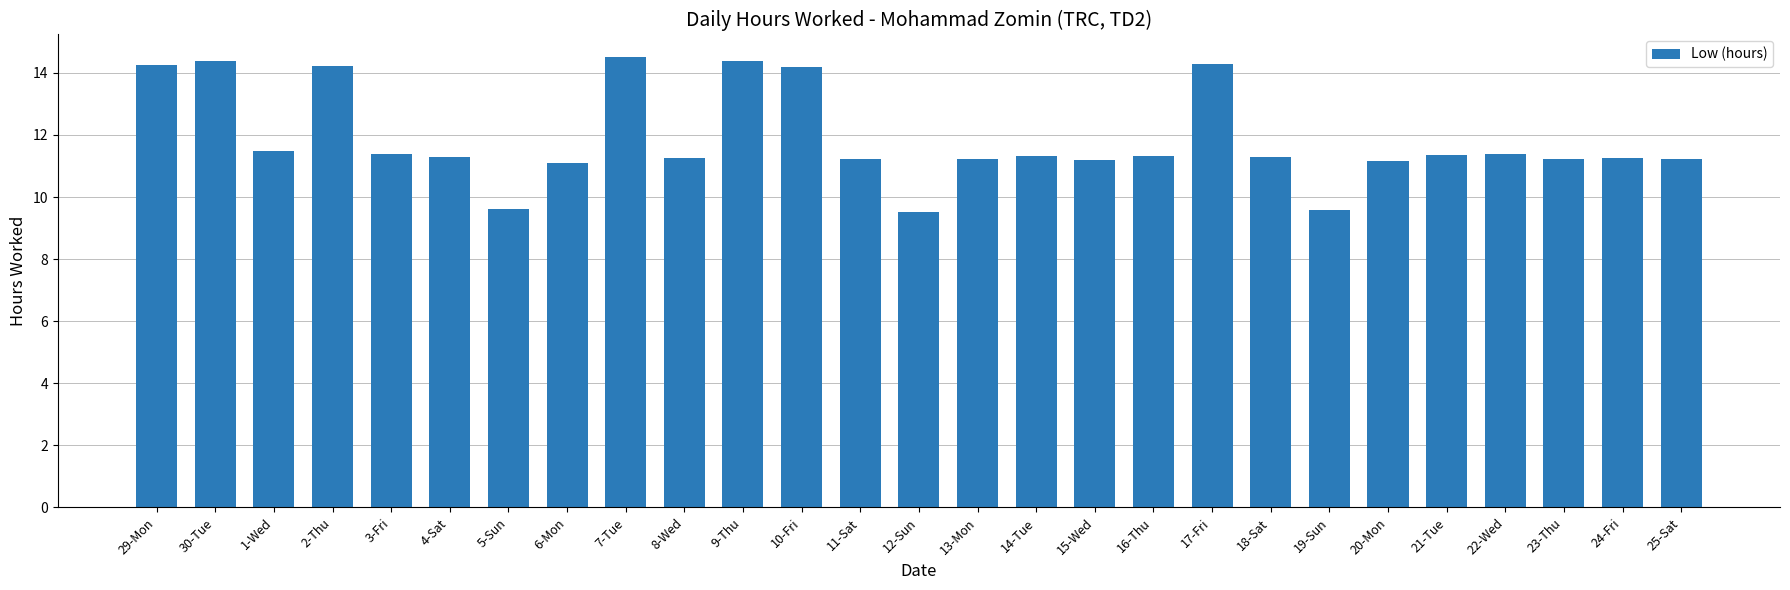

What value does the data have at 19-Sun?

9.6